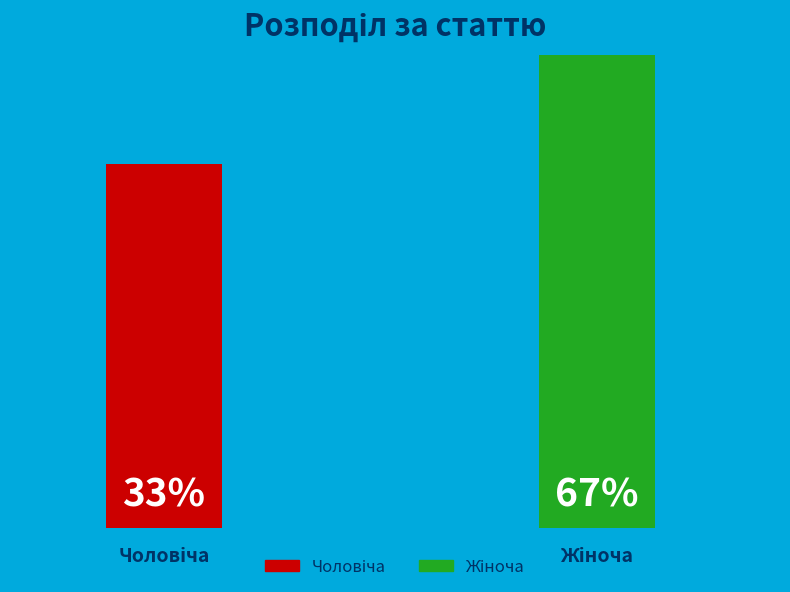

What is the ratio of the value at Жіноча to the value at Чоловіча?

2.0